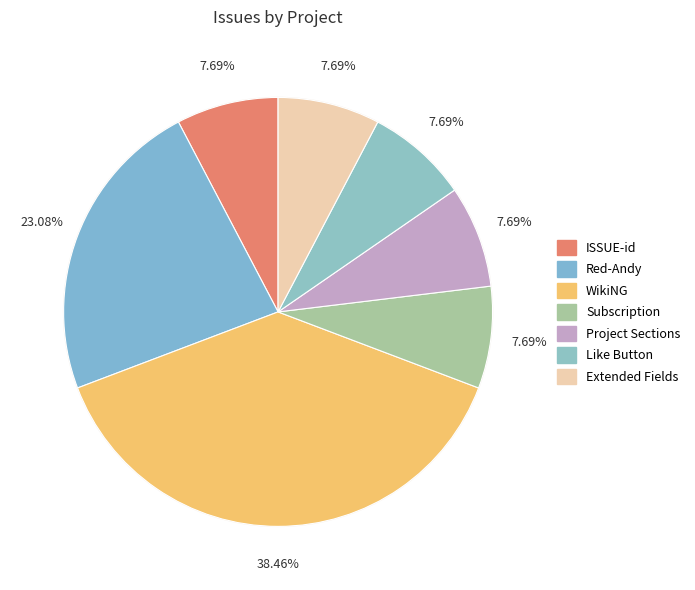

Rank the categories by value from highest to lowest.

WikiNG, Red-Andy, ISSUE-id, Subscription, Project Sections, Like Button, Extended Fields